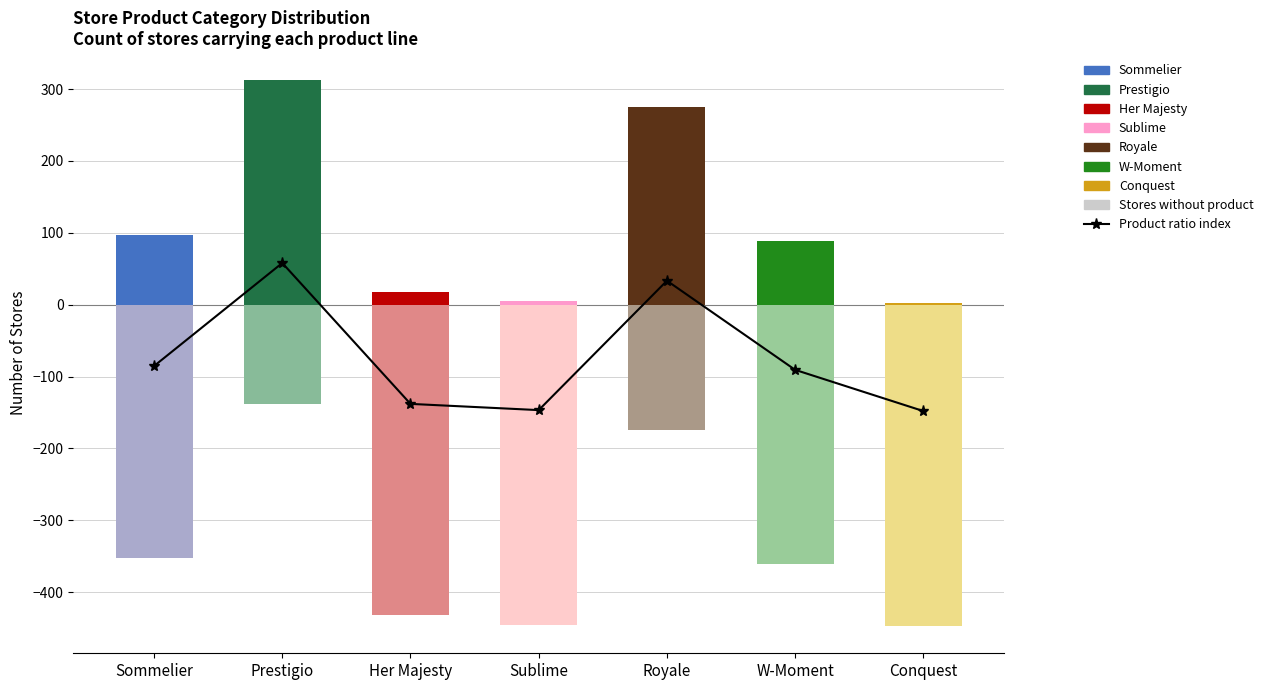

Reading left to right, list all the values displayed in this chart.

Product ratio index: Sommelier=-85.3	Prestigio=58.0	Her Majesty=-138.0	Sublime=-146.7	Royale=33.3	W-Moment=-90.7	Conquest=-148.0
Stores with product: Sommelier=97.0	Prestigio=312.0	Her Majesty=18.0	Sublime=5.0	Royale=275.0	W-Moment=89.0	Conquest=3.0
Stores without product: Sommelier=-353.0	Prestigio=-138.0	Her Majesty=-432.0	Sublime=-445.0	Royale=-175.0	W-Moment=-361.0	Conquest=-447.0